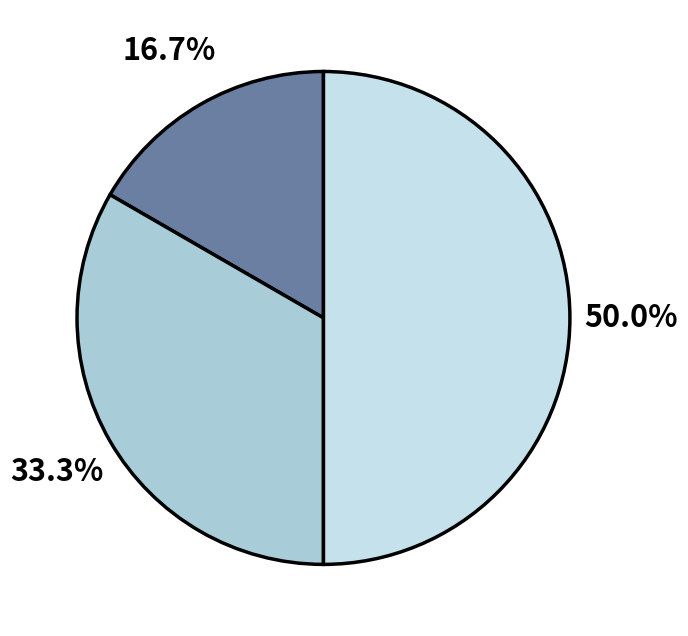

How many segments does this pie chart have?

3